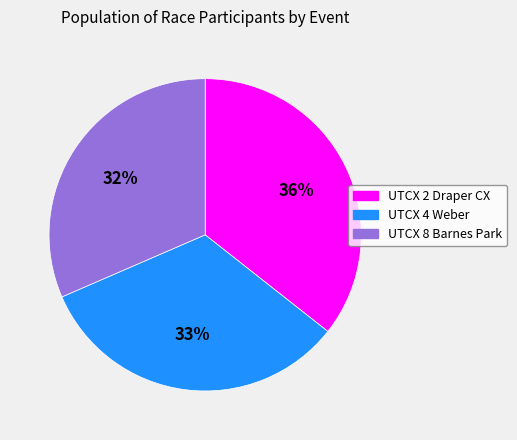

To the nearest percent, what is the combined percentage of UTCX 2 Draper CX and UTCX 4 Weber?

68%